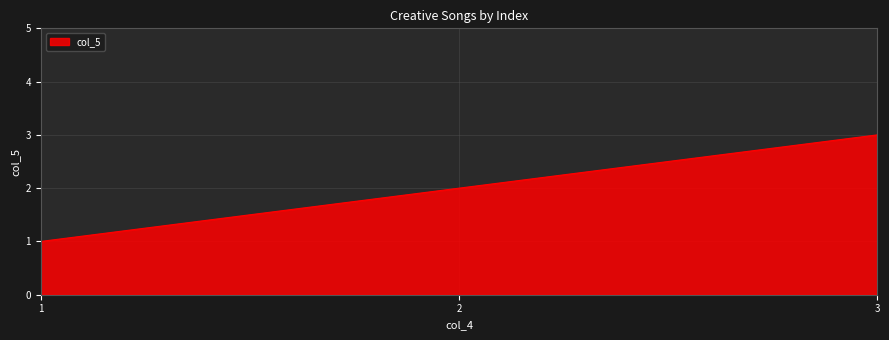

What is the change in value from 2 to 3?

+1